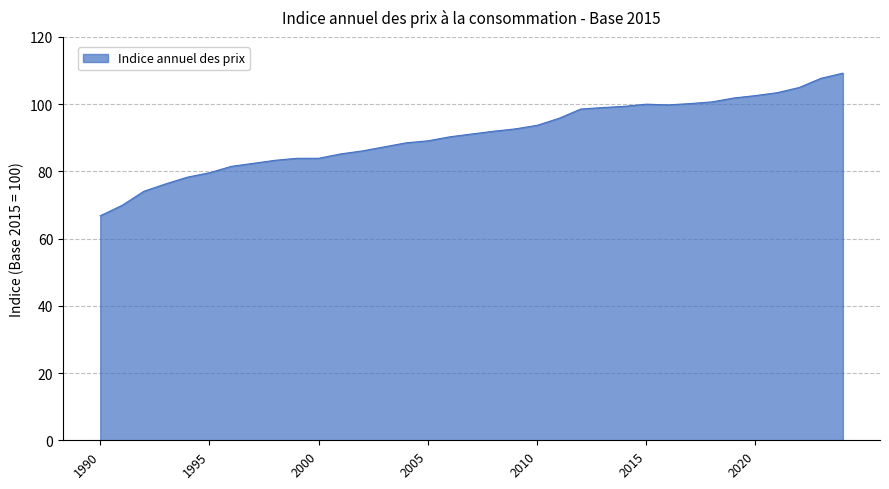

Is this an area chart (filled region under the line)?

Yes